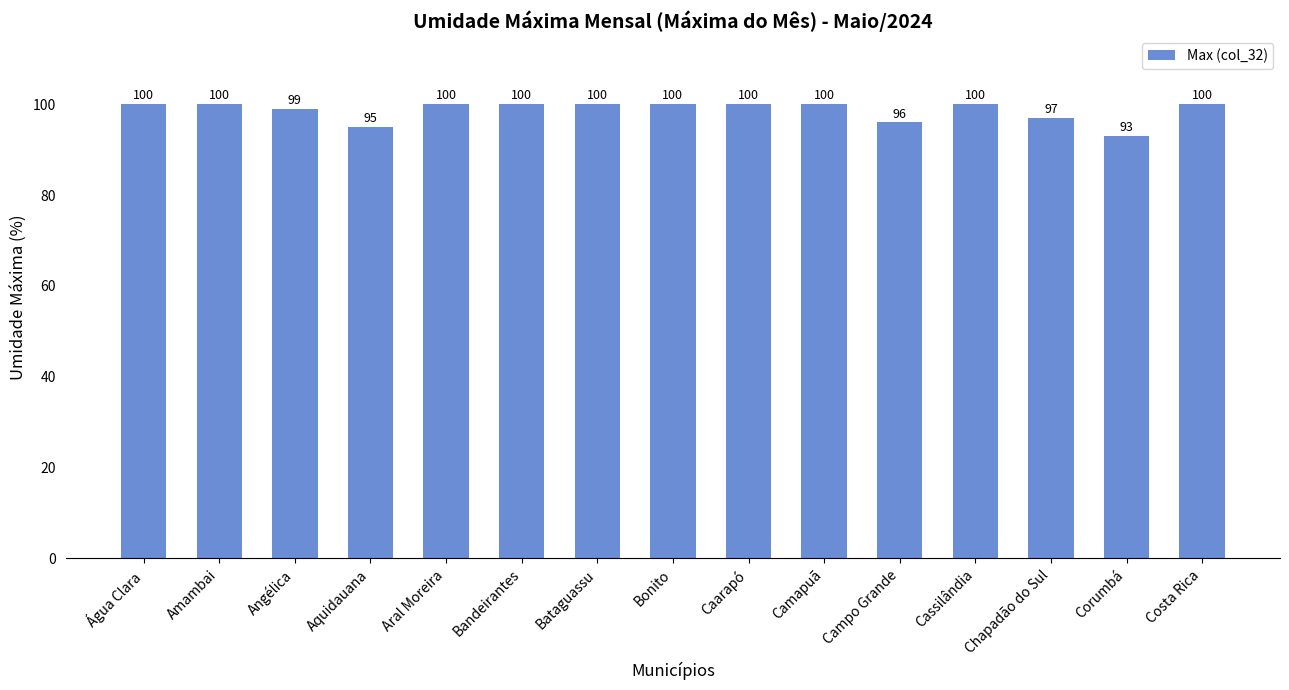

Where is the data nearest to the value 96?

Campo Grande